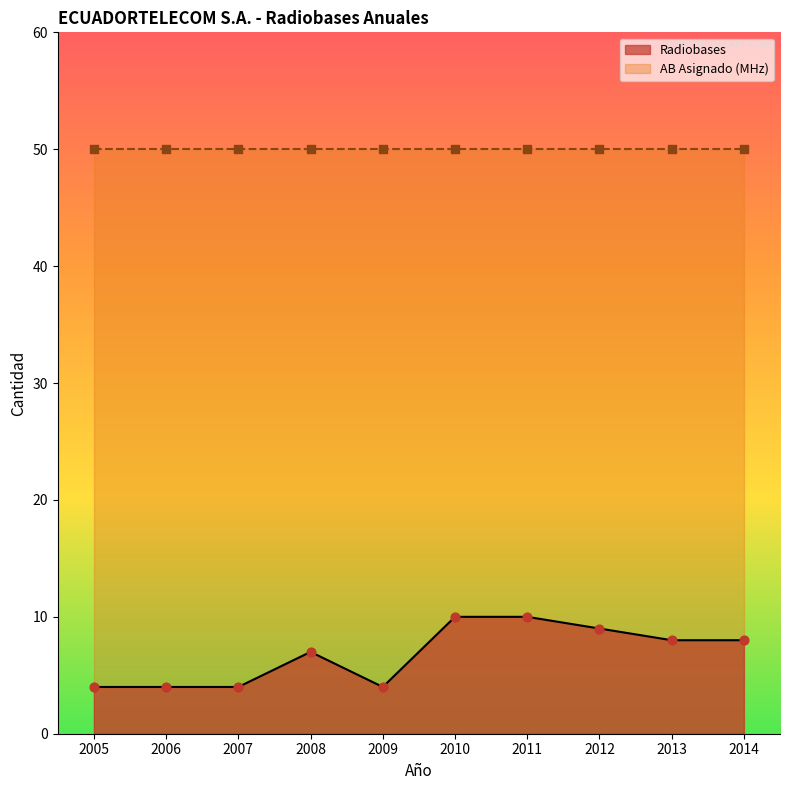

What is the change in value from 2011 to 2012?

-1